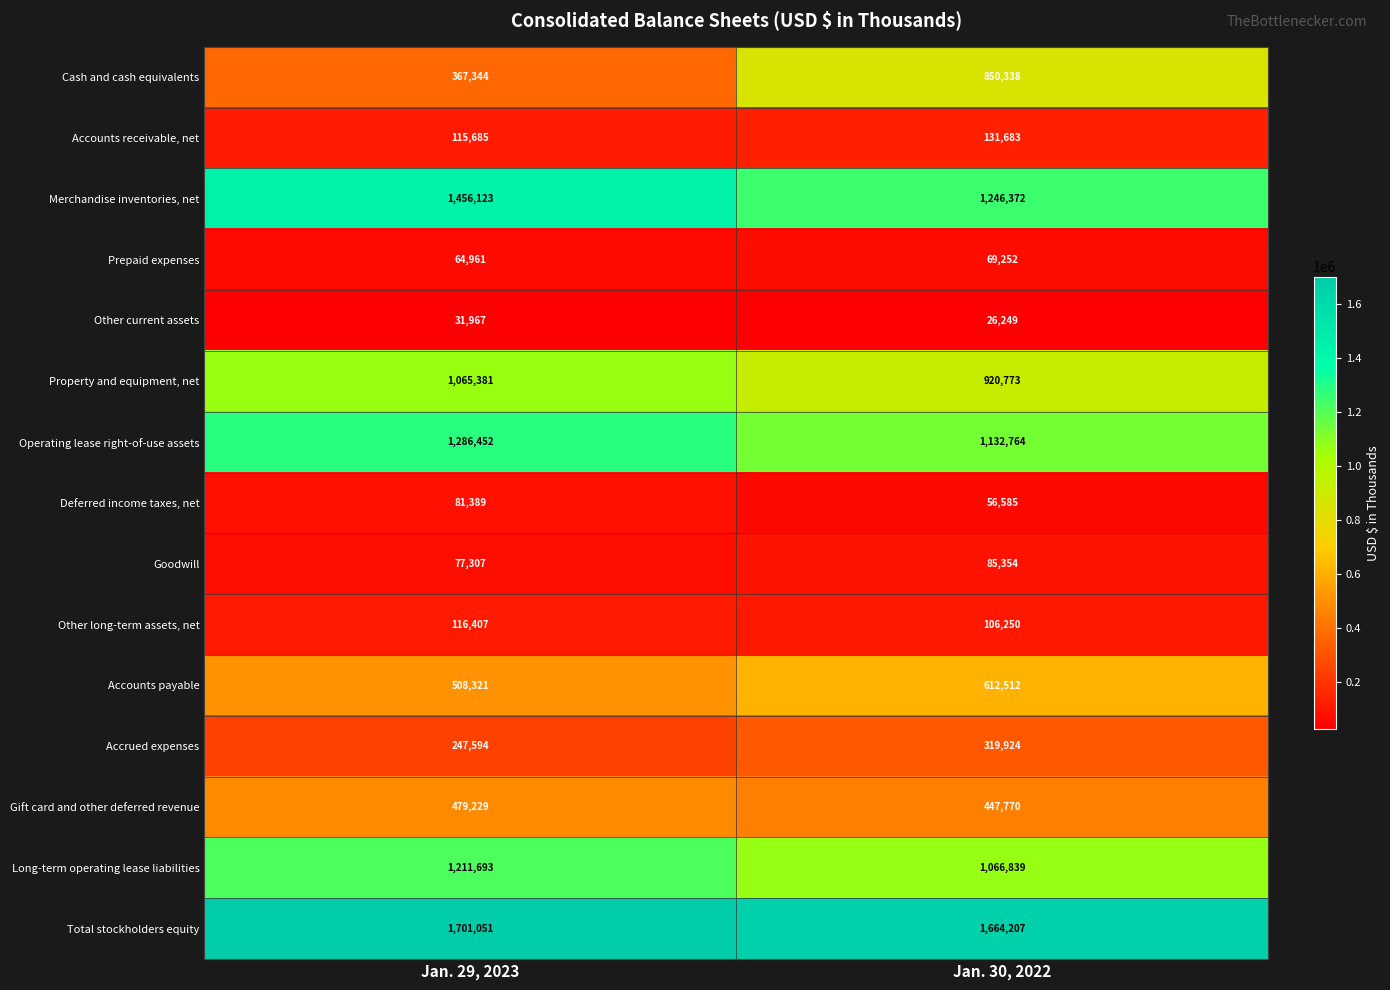

At which category is the sum across all series the highest?

Jan. 29, 2023